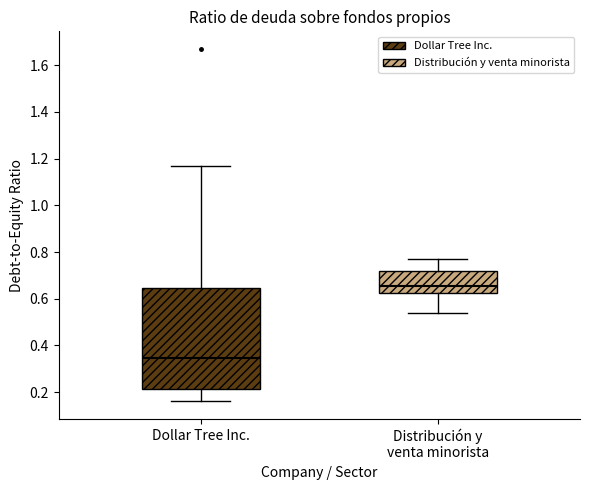

Where is the lower edge of the box for Distribución y venta minorista on the y-axis? The values are not printed on the chart, so give them approximately, as read against the axis.

0.62